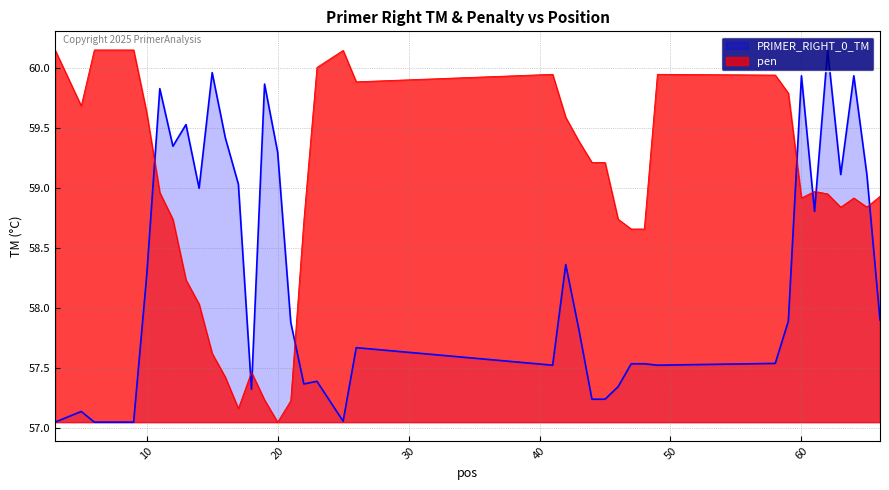

List the series in order of their overall mean, lowest first.

PRIMER_RIGHT_0_TM, pen